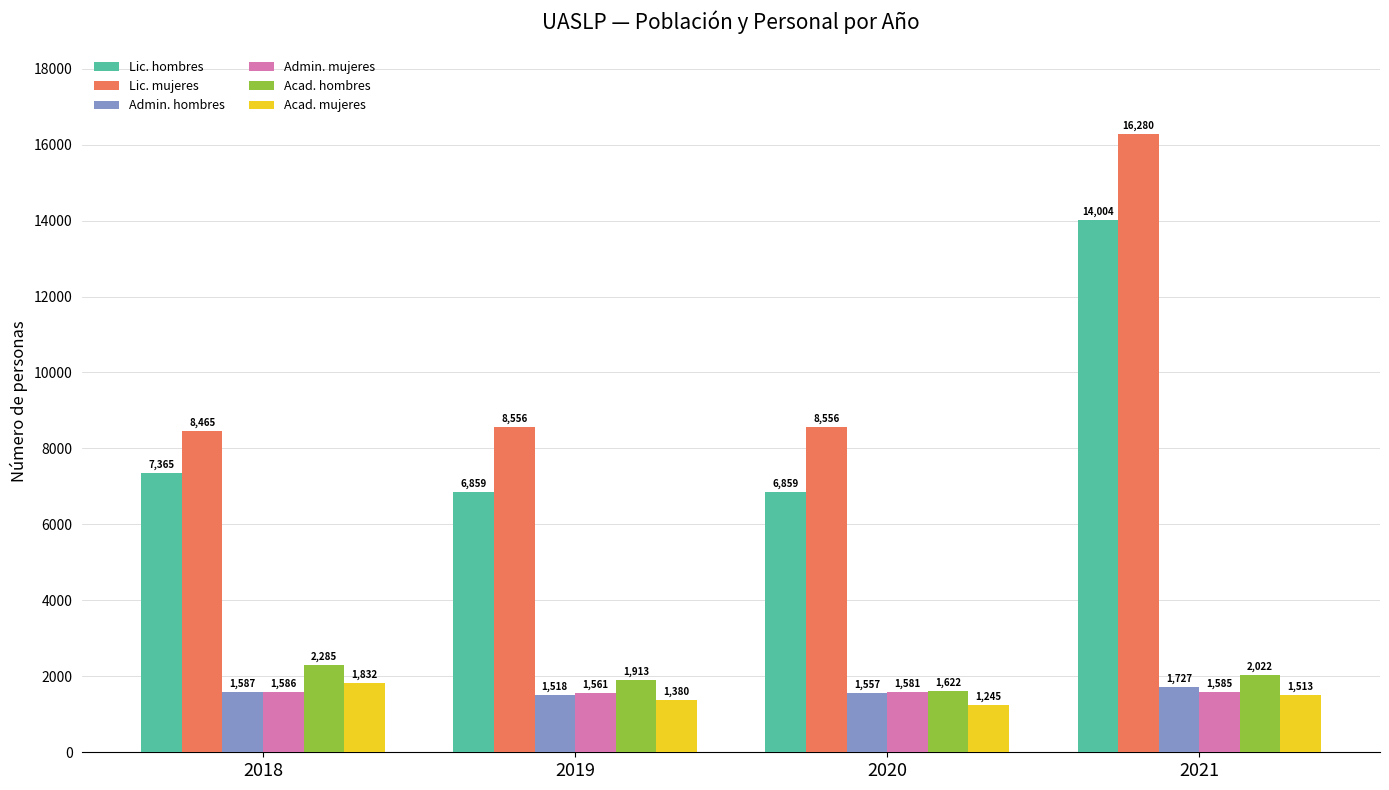

What is the sum of the Acad. hombres values at 2018 and 2019?

4198